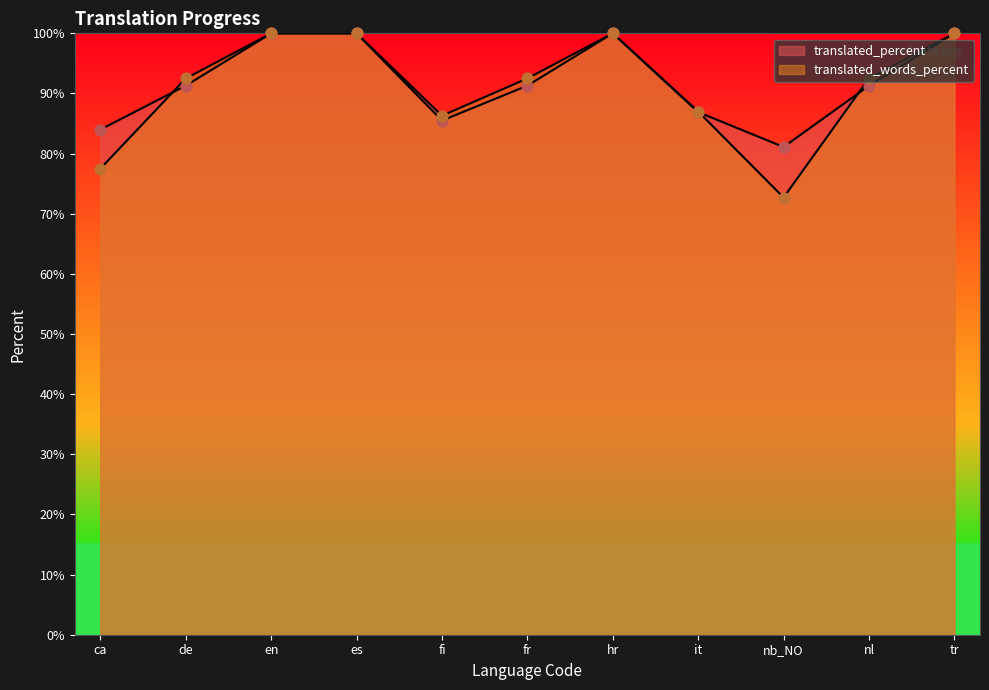

How many lines are shown in the chart?

2